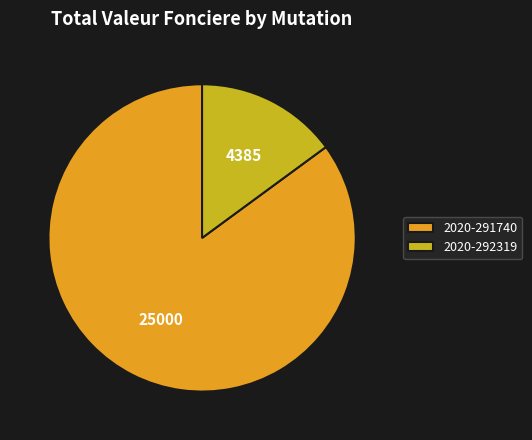

Is 2020-292319 the majority of the pie?

No